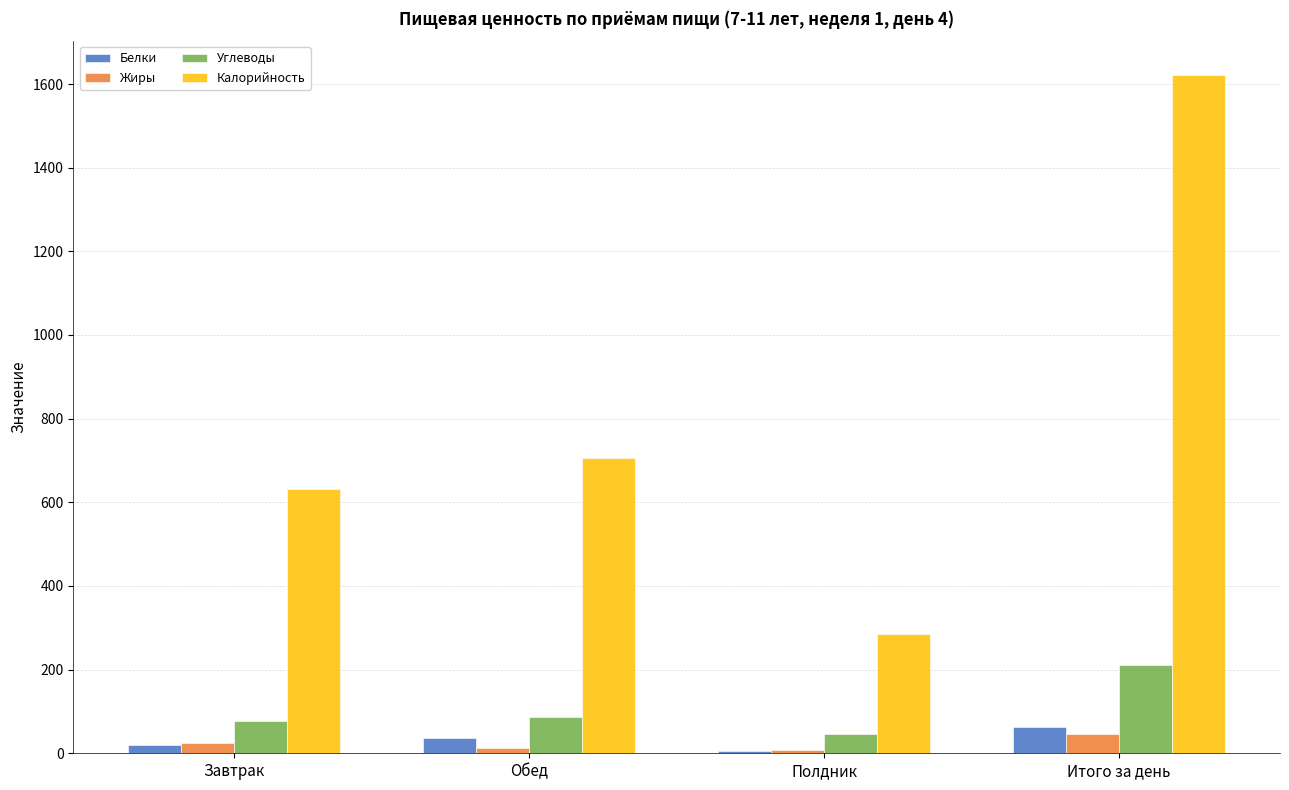

What is the maximum value for Жиры?

45.7